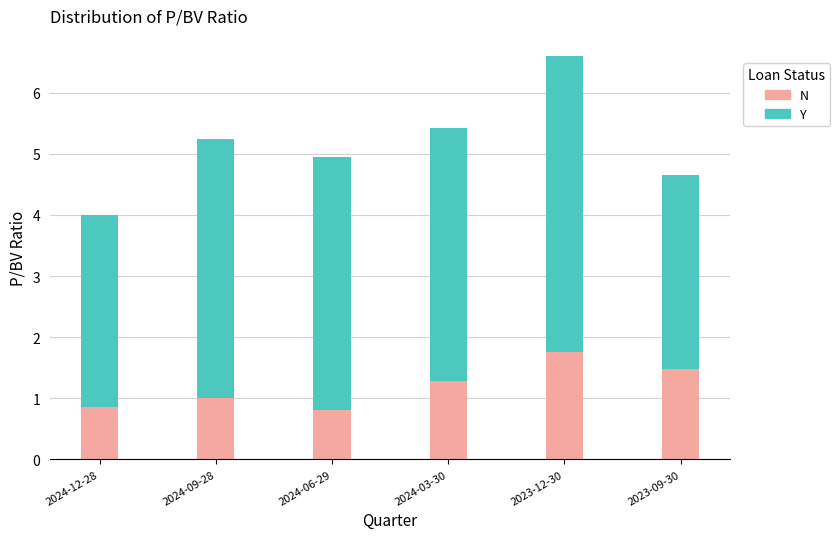

What are all the series names shown in the legend?

N, Y